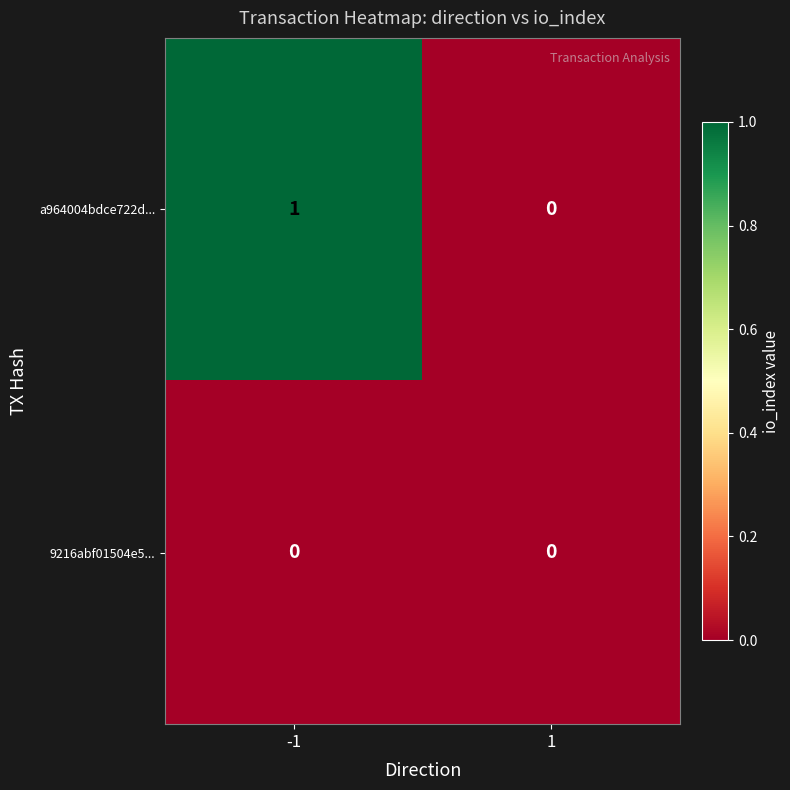

Which series has the largest total across all categories?

a964004bdce722d...